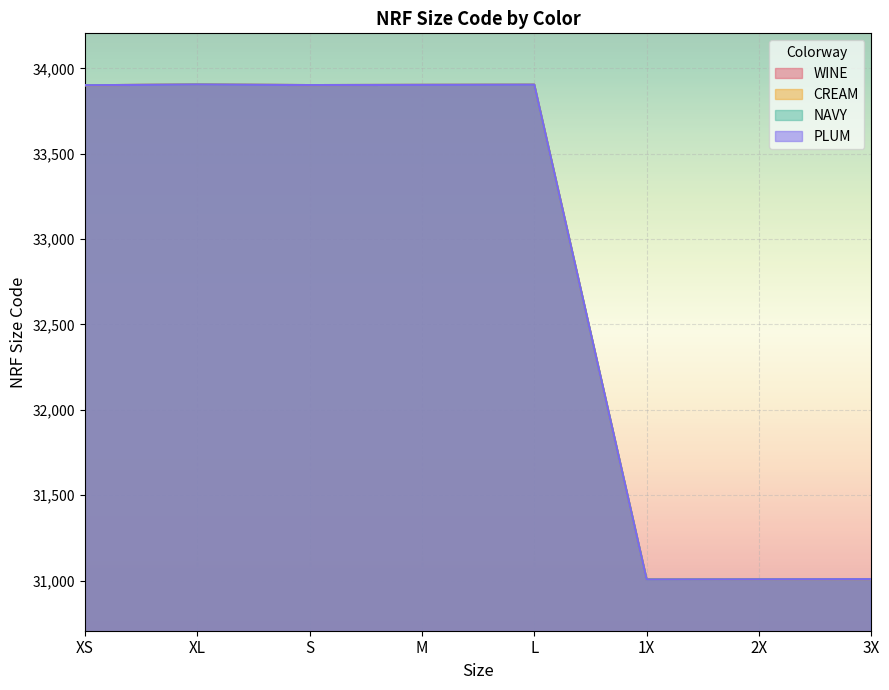

What are all the series names shown in the legend?

WINE, CREAM, NAVY, PLUM